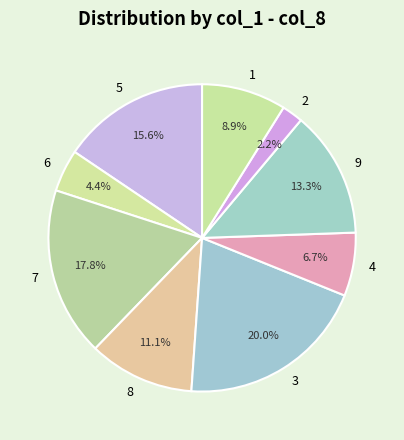

How many slices are in this pie chart?

9